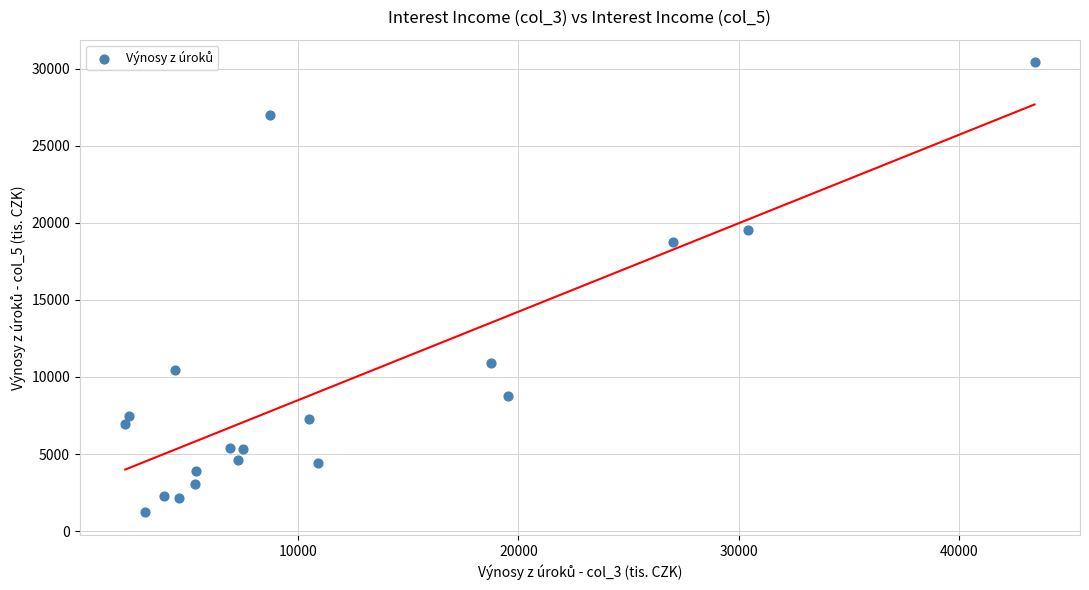

What is the range of X values (max minus min)?

41291.7